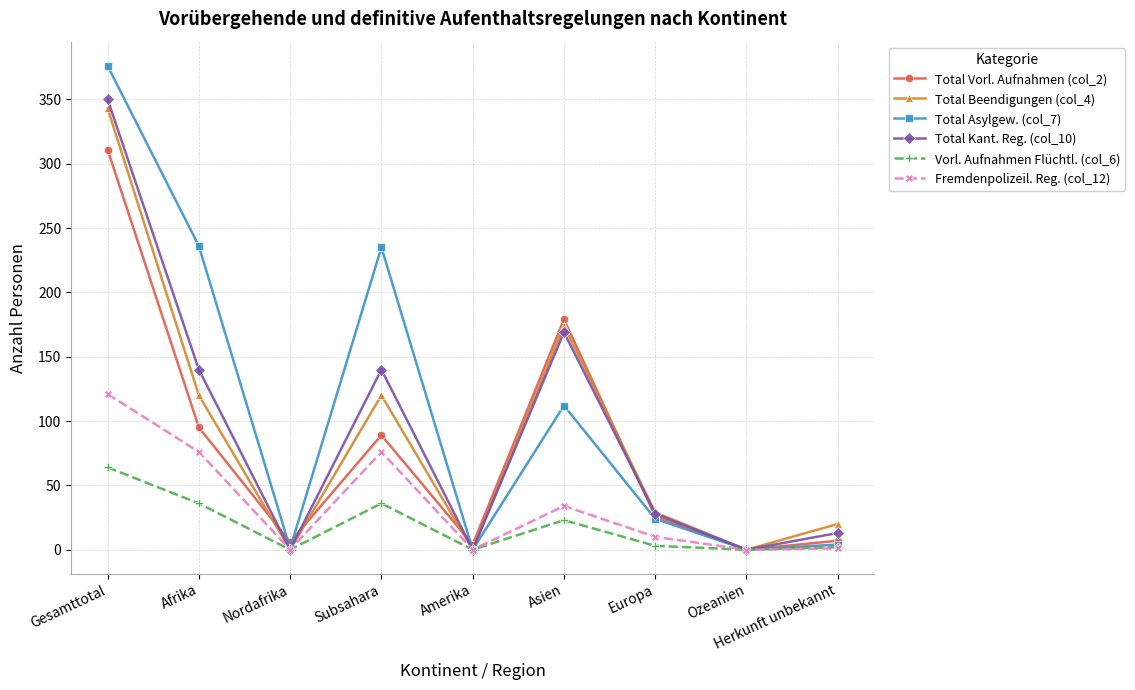

At which category is the sum across all series the highest?

Gesamttotal